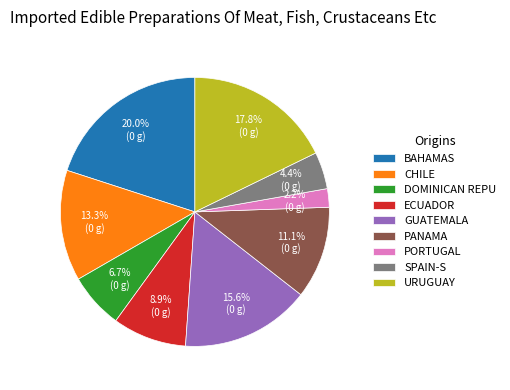

What percentage do SPAIN-S and DOMINICAN REPU together represent?

11.1%